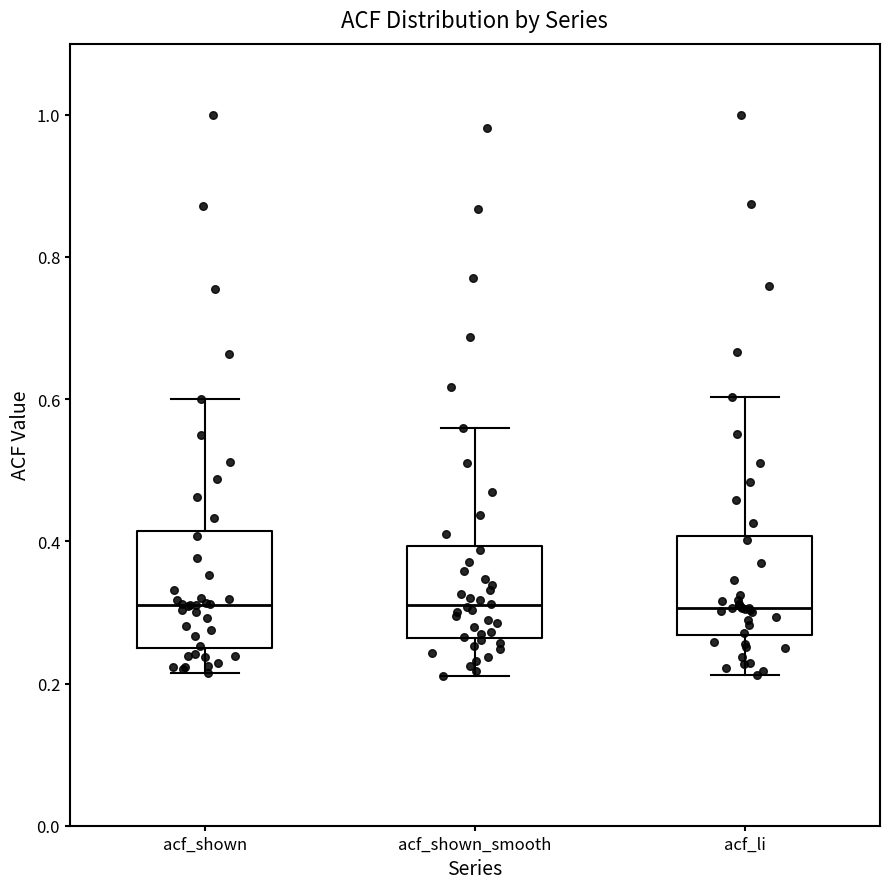

Reading left to right, transcribe this box plot: for each box, give where its median line is, the range the box spans, and where its two whiskers end, as read against the y-axis. The values are not printed on the chart, so give them approximately, as read against the axis.

acf_shown: median 0.32, box 0.26 to 0.42, whiskers 0.22 to 0.60
acf_shown_smooth: median 0.32, box 0.26 to 0.40, whiskers 0.22 to 0.56
acf_li: median 0.30, box 0.26 to 0.40, whiskers 0.22 to 0.60